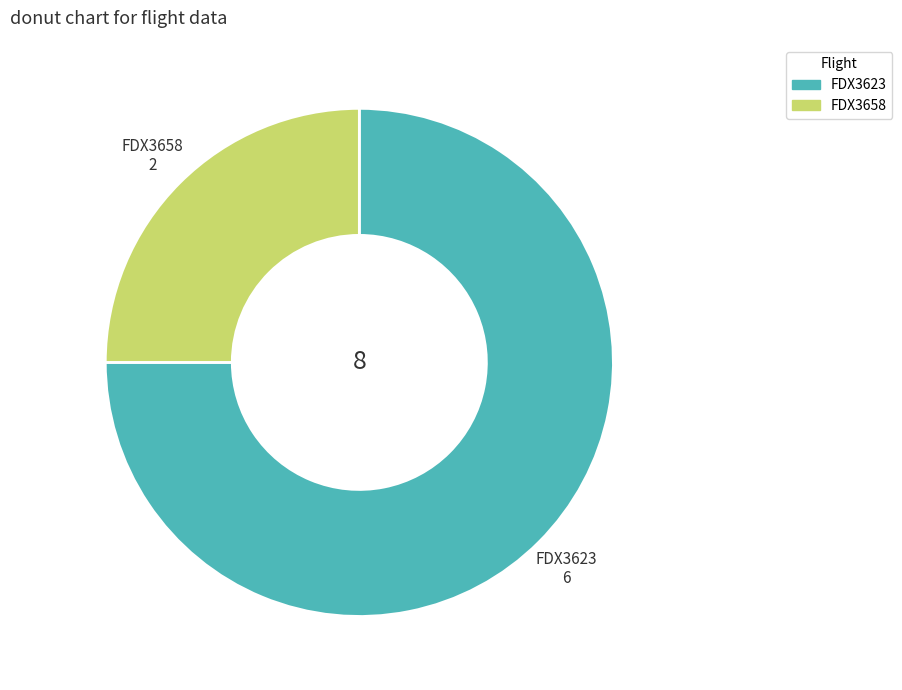

How many slices are in this pie chart?

2